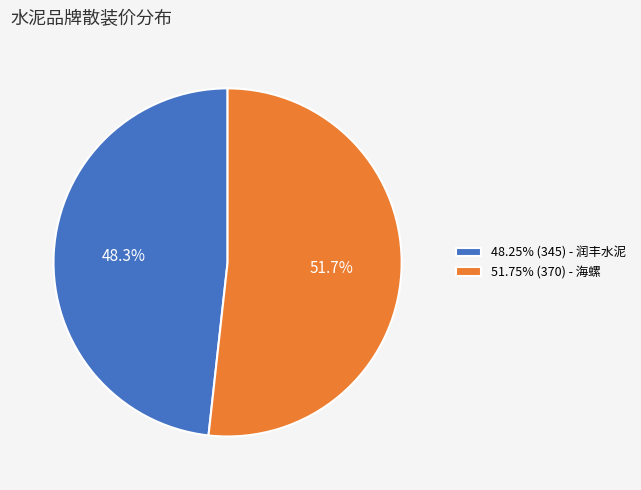

What is the ratio of the value at 51.75% (370) - 海螺 to the value at 48.25% (345) - 润丰水泥?

1.1